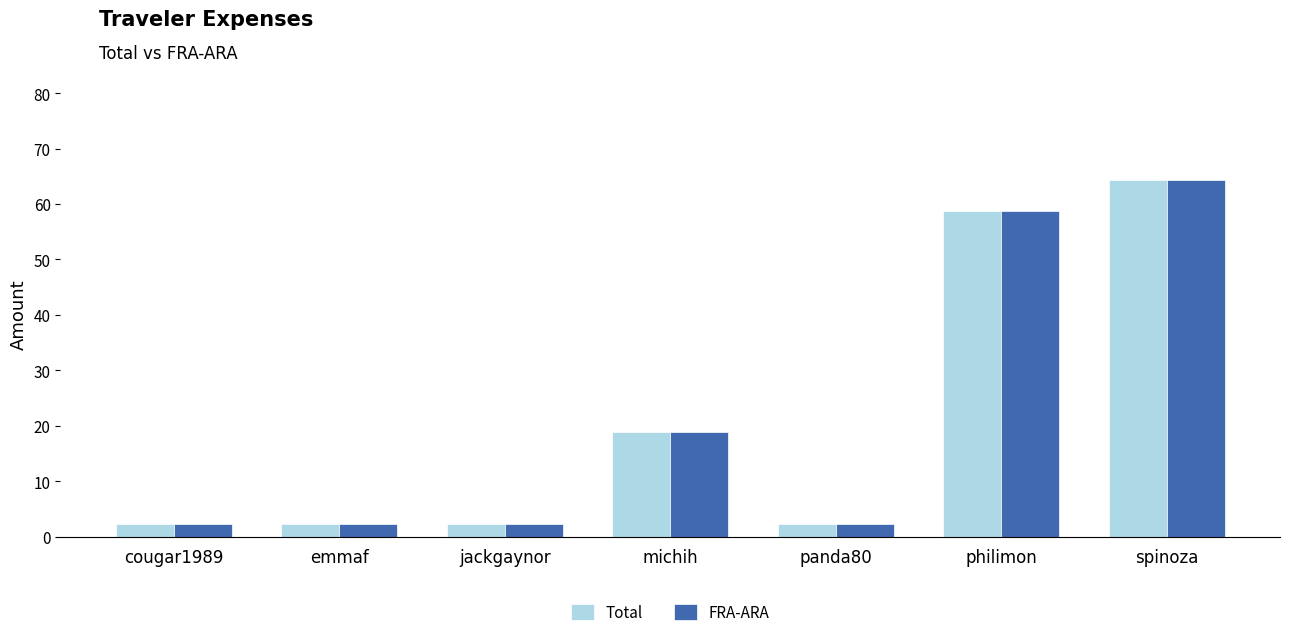

At which category is the sum across all series the highest?

spinoza